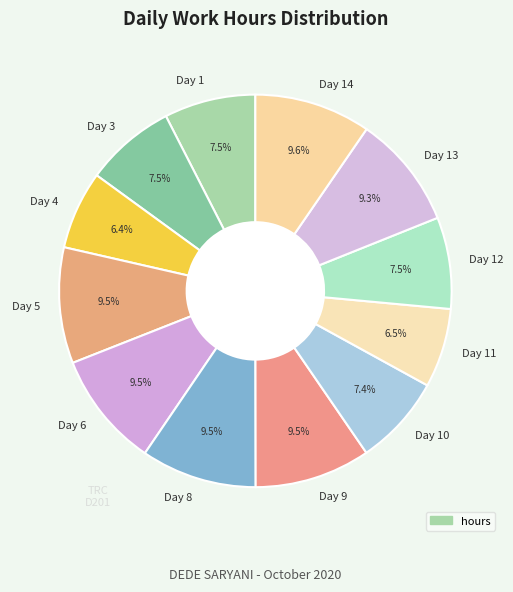

Do Day 5 and Day 1 together represent more than half of the pie?

No